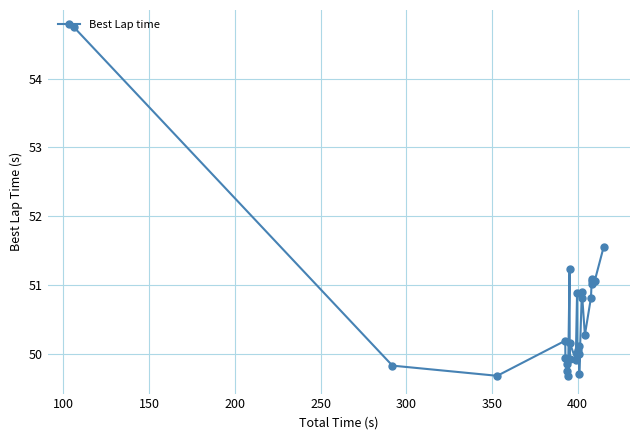

What is the smallest value displayed?

49.7